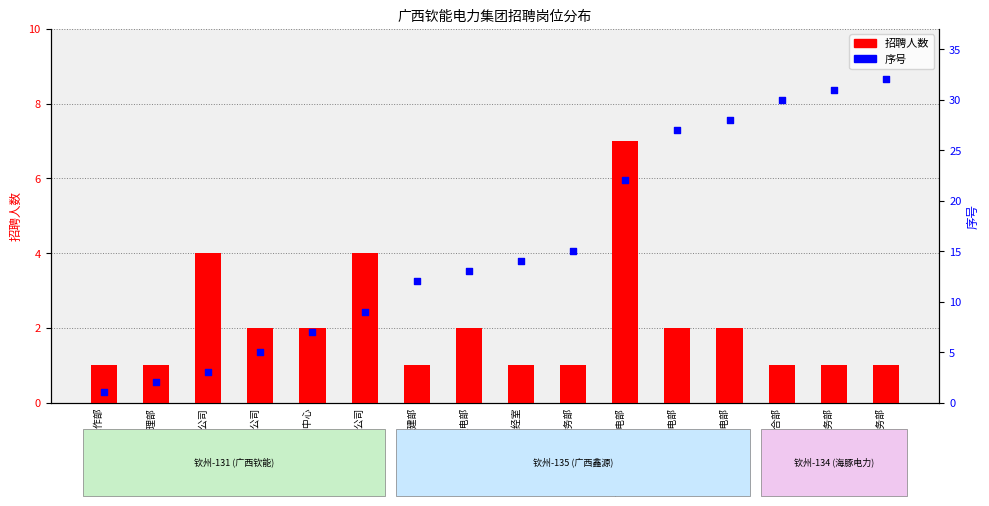

Which series has the widest spread of Y values?

序号